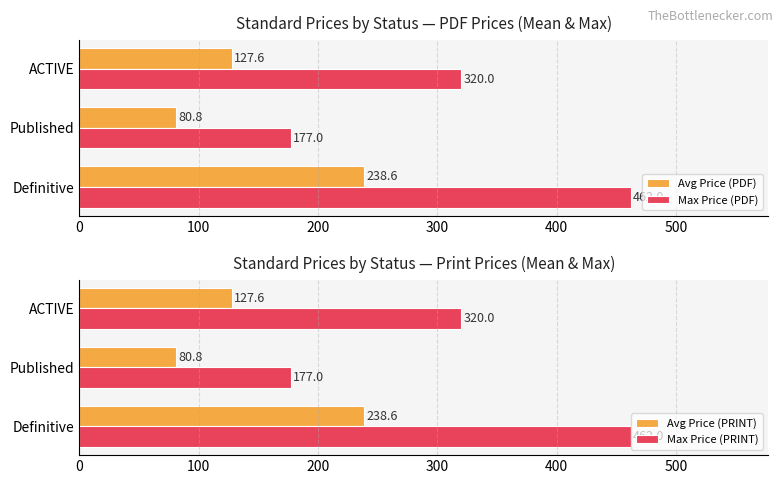

What is the maximum value shown in the chart?

462.0